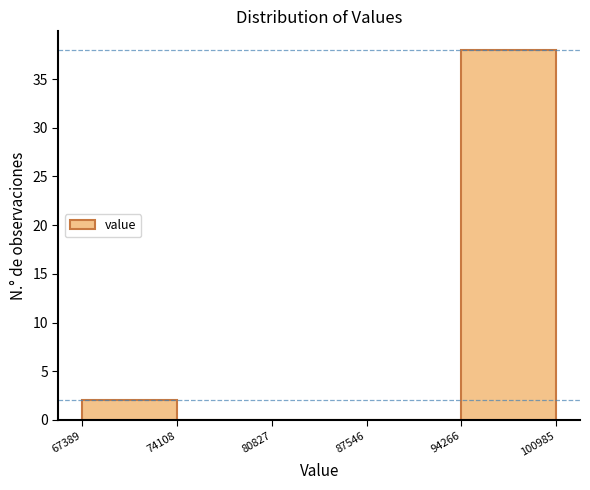

Reading left to right, transcribe this chart: for each bar, give the range it covers on the x-axis and its height. The values are not printed on the chart, so give them approximately, as read against the axis.

67389 to 74108: 2
74108 to 80827: 0
80827 to 87546: 0
87546 to 94266: 0
94266 to 100985: 38